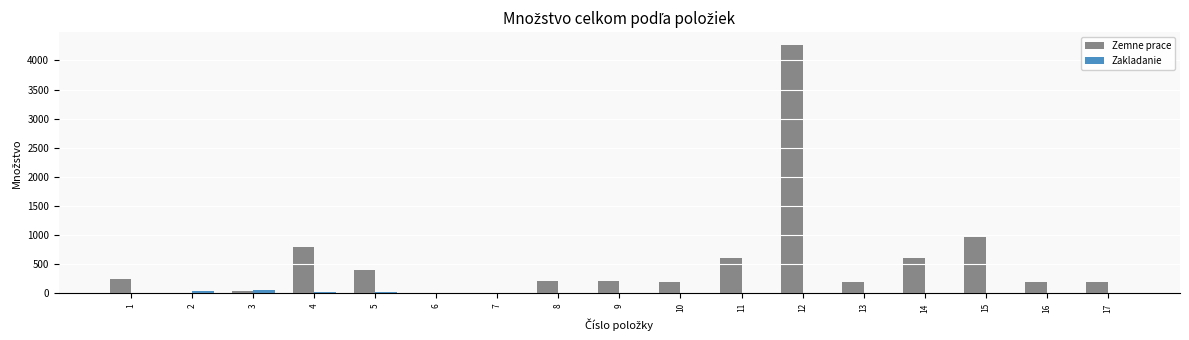

What is the greatest value displayed?

4271.7